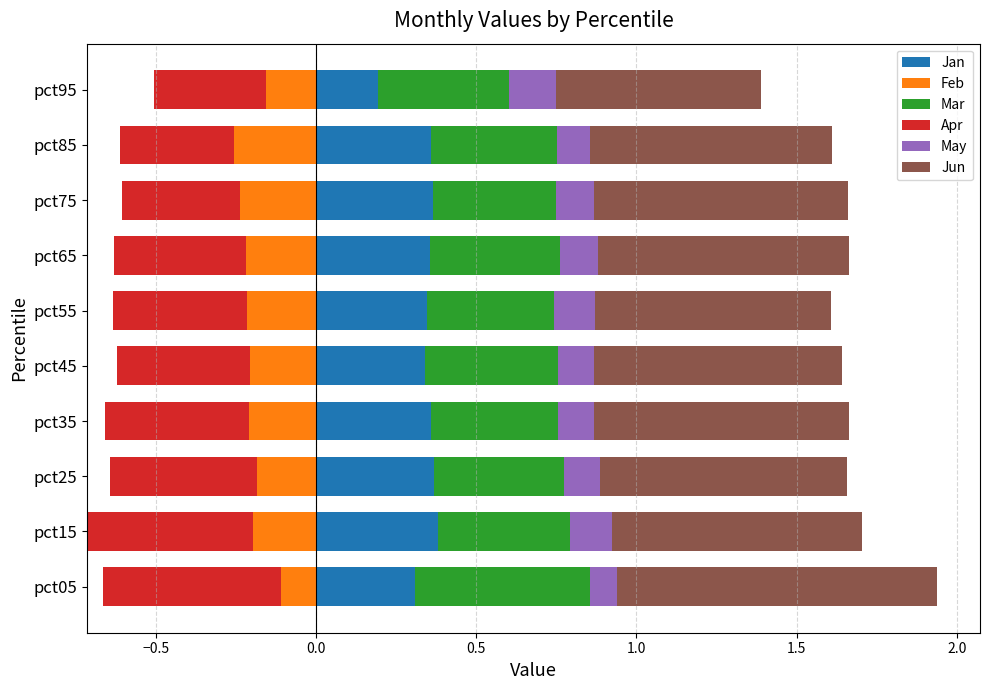

At which label is Jan closest to 0?

pct95